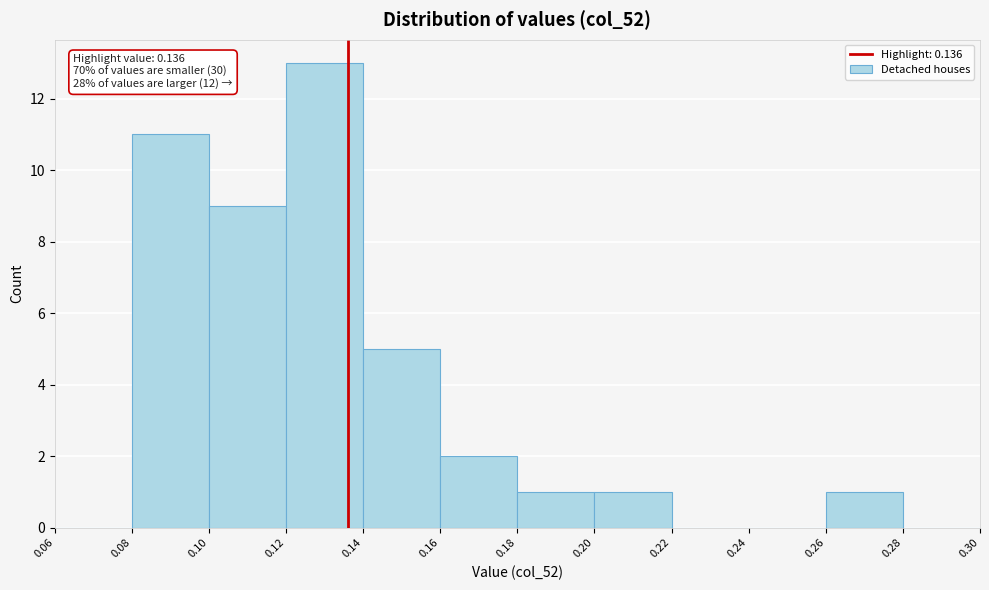

Which range on the x-axis has the tallest bar?

0.12 to 0.14